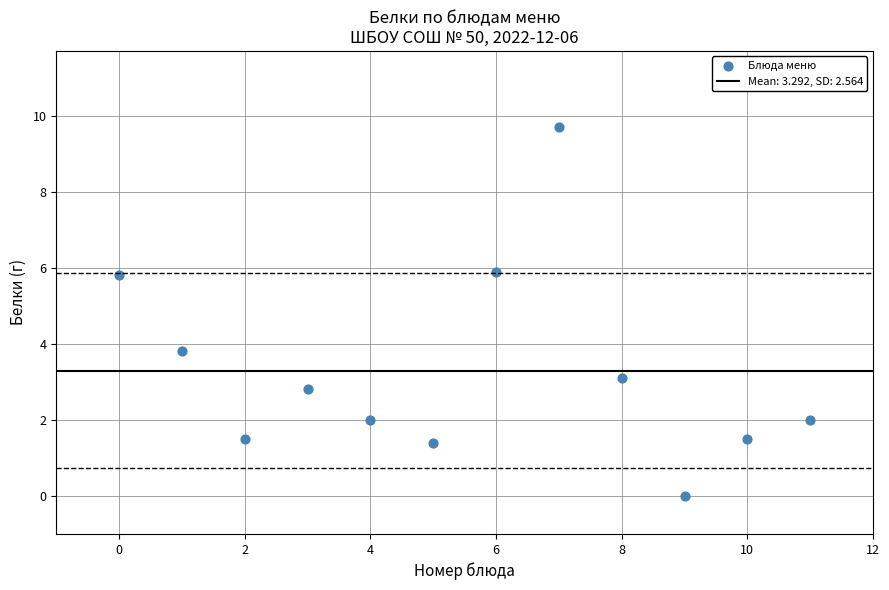

What Y value in the scatter plot is closest to 4?

3.8